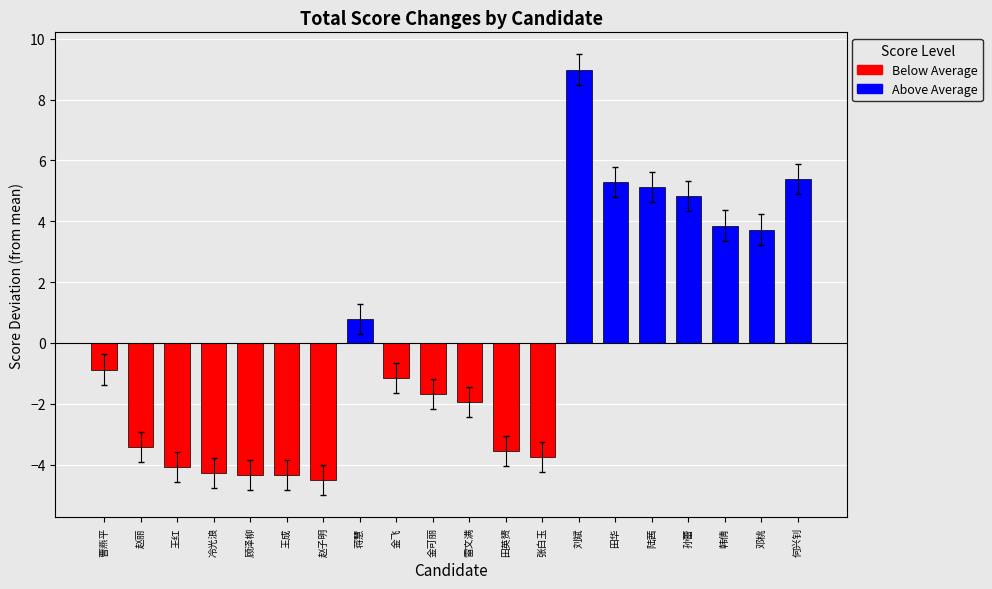

Reading left to right, what are all the values shown in this chart?

-0.9	-3.4	-4.1	-4.3	-4.3	-4.3	-4.5	0.8	-1.1	-1.7	-1.9	-3.5	-3.7	9.0	5.3	5.1	4.8	3.9	3.7	5.4